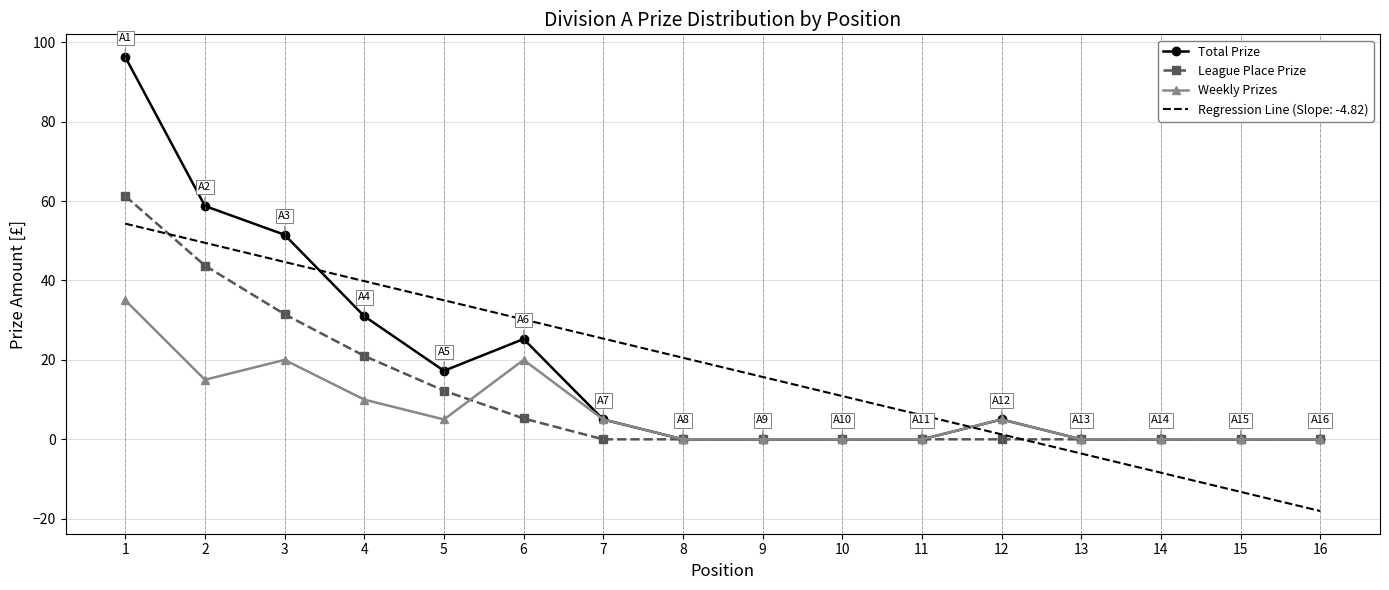

Which series changed the most between 3 and 14?

Regression Line (Slope: -4.82)